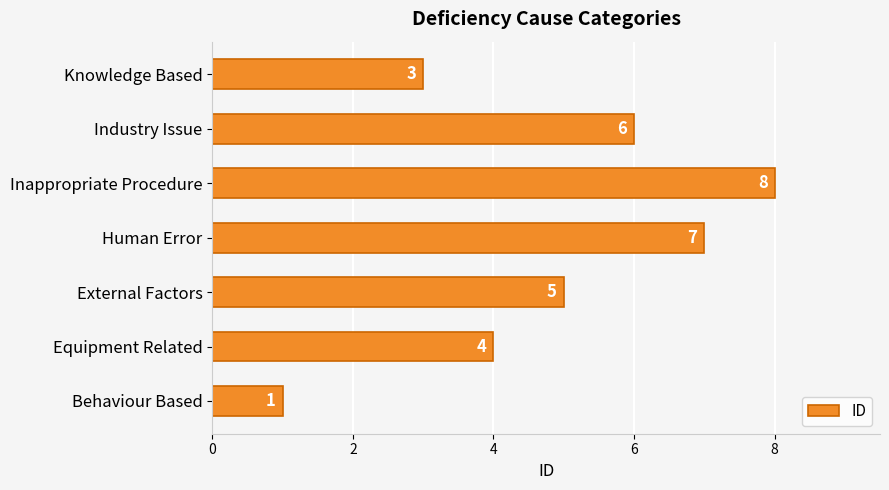

Reading bottom to top, list all the values displayed in this chart.

1	4	5	7	8	6	3